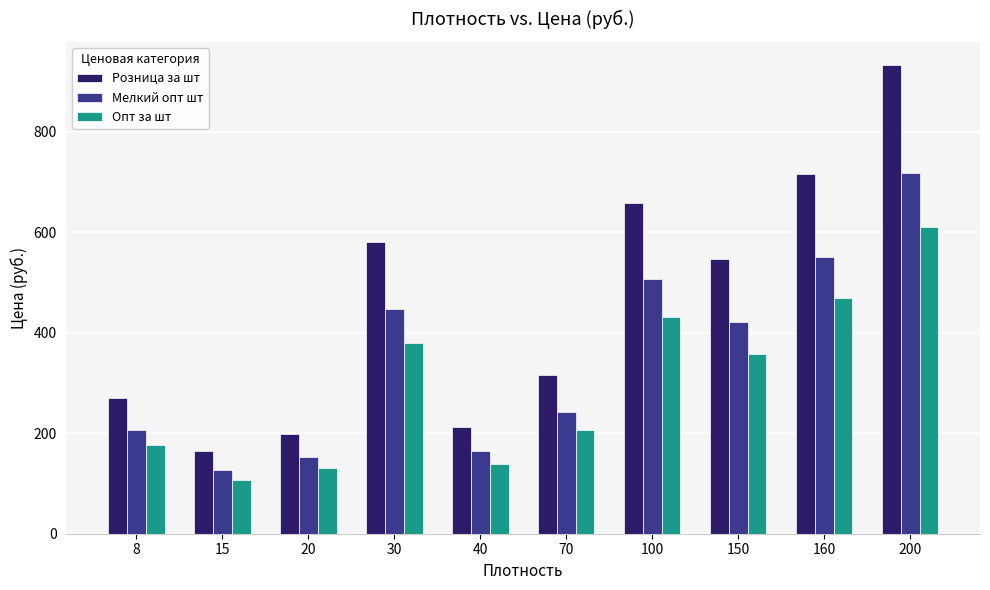

What is the sum of all Розница за шт values?

4596.8